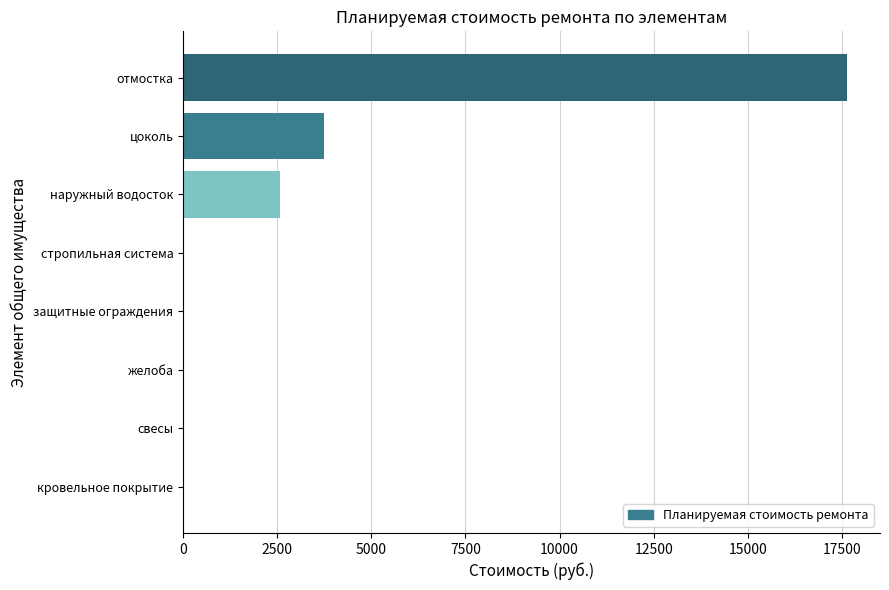

Which has a higher value, свесы or наружный водосток?

наружный водосток